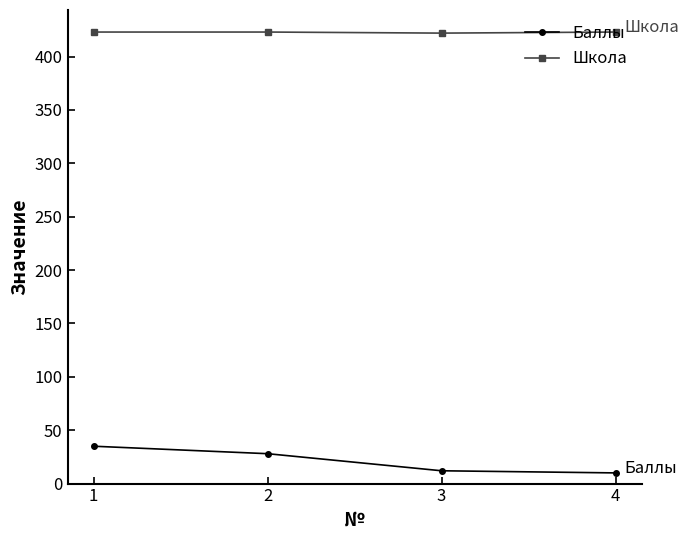

What are all the series names shown in the legend?

Баллы, Школа